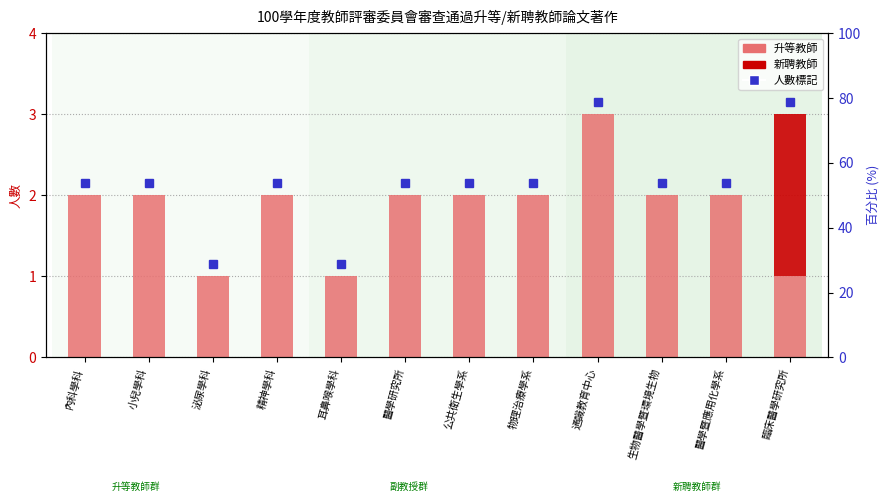

At how many categories does at least one series exceed 1?

10